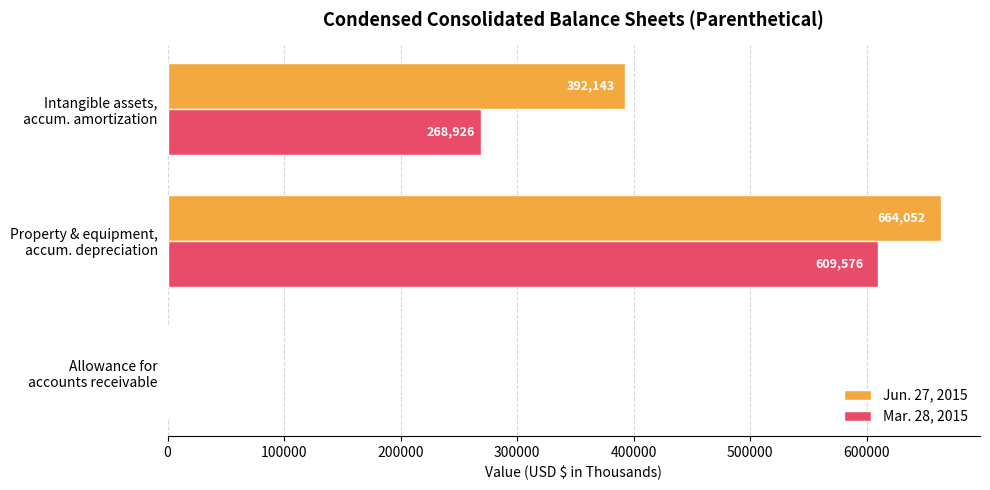

What is the sum of all Mar. 28, 2015 values?

879041